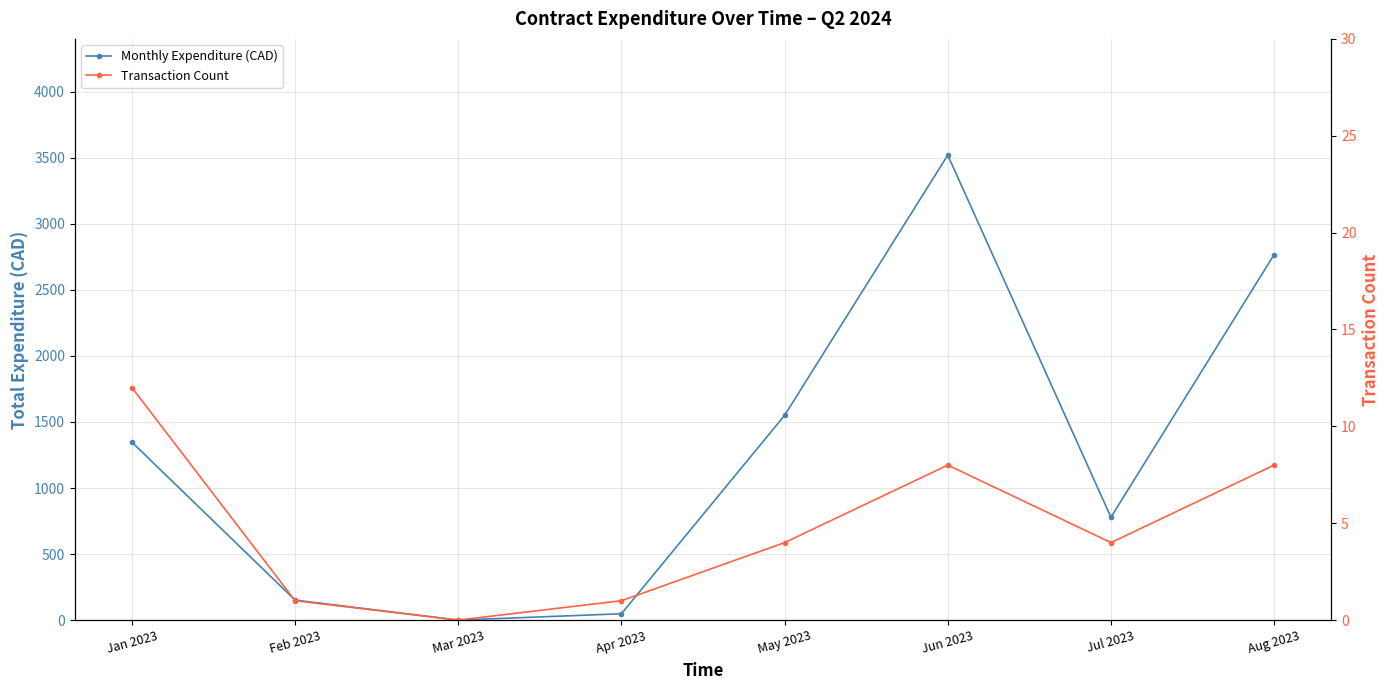

At which category is the sum across all series the highest?

Jun 2023